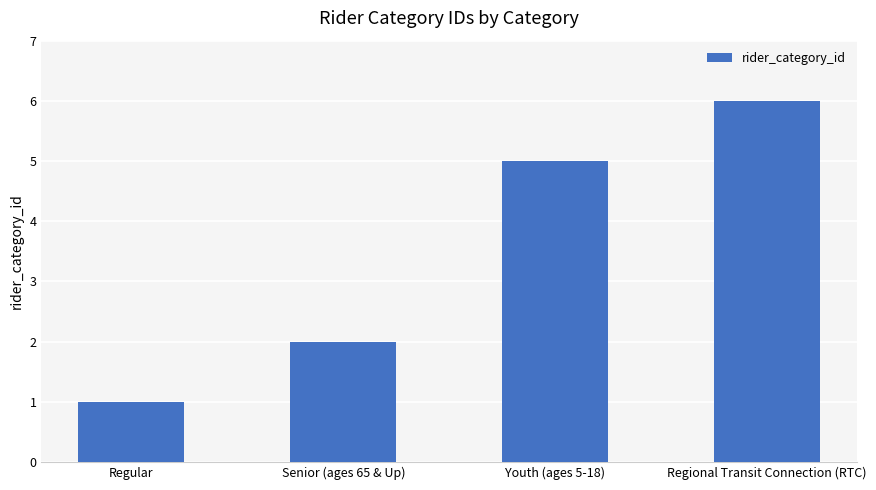

How many series are shown in this chart?

1